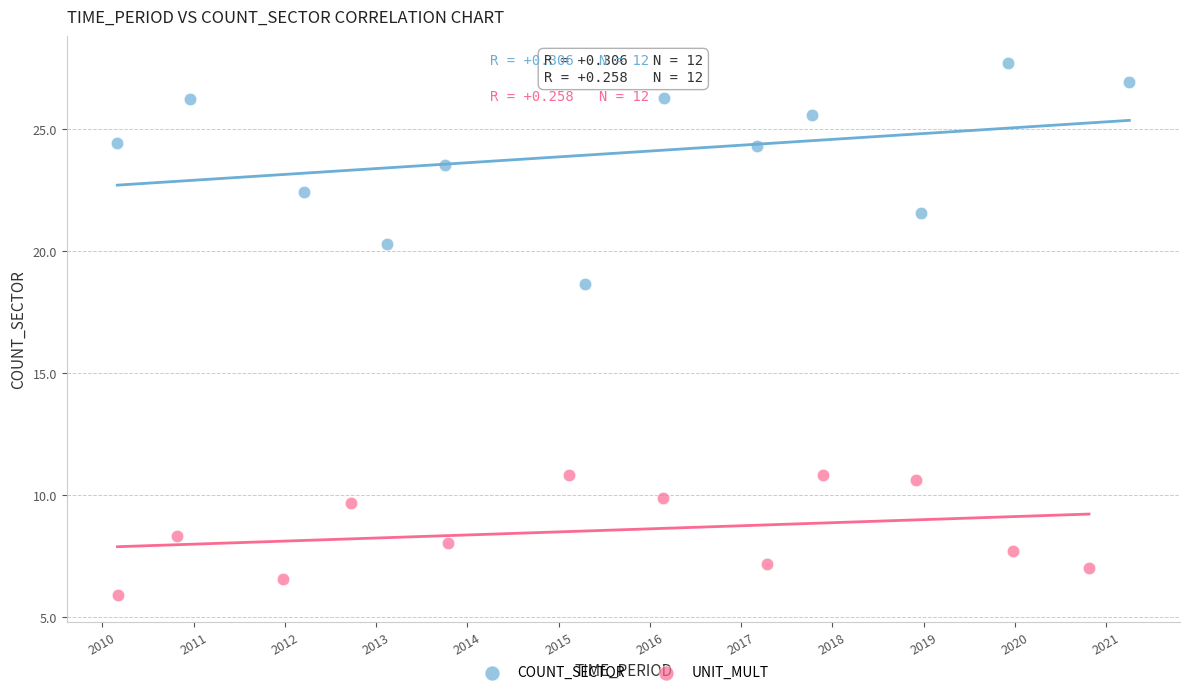

Which series reaches the minimum Y coordinate?

UNIT_MULT